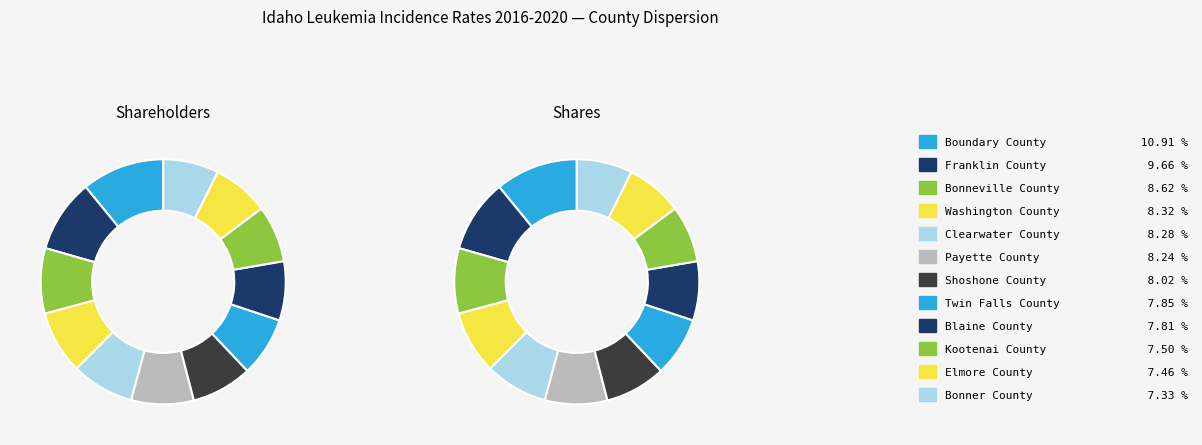

To the nearest percent, what is the average slice percentage?

8%